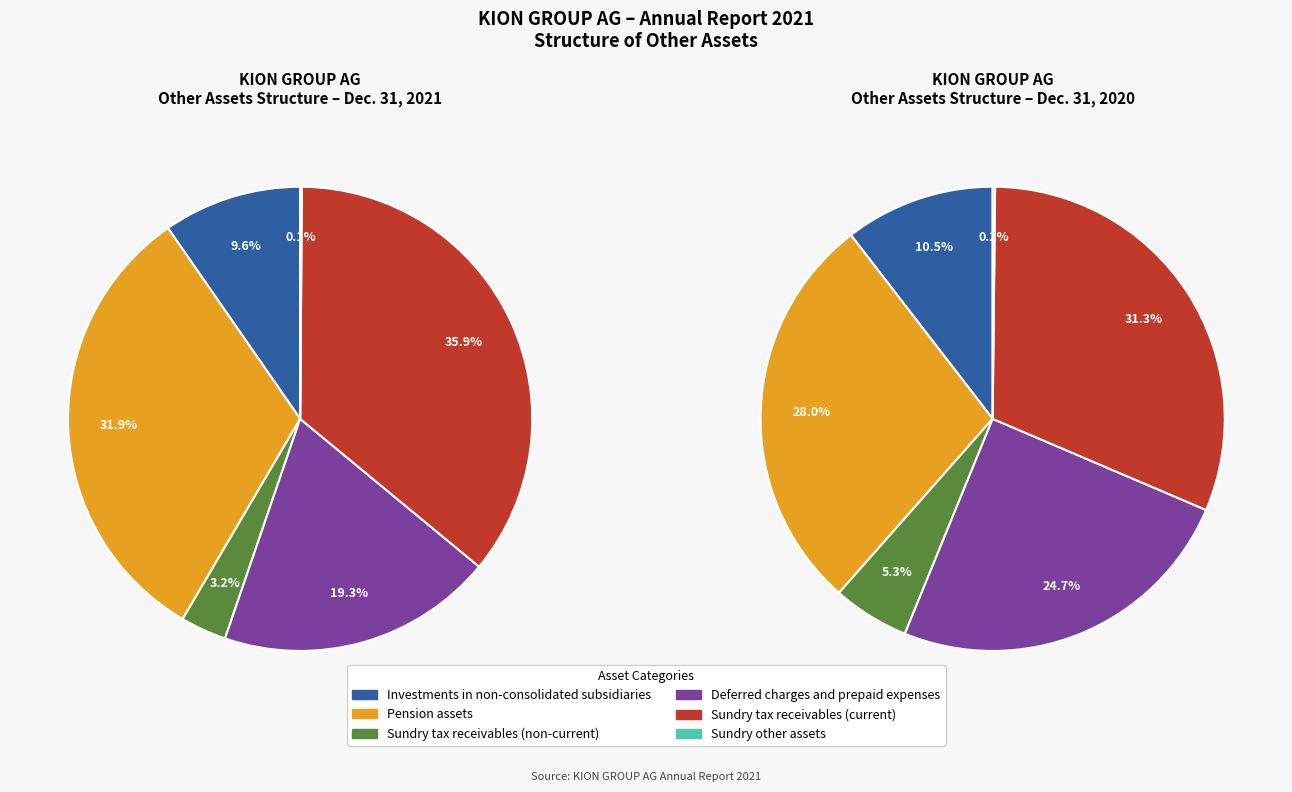

To the nearest percent, what portion does Deferred charges and prepaid expenses represent?

19%